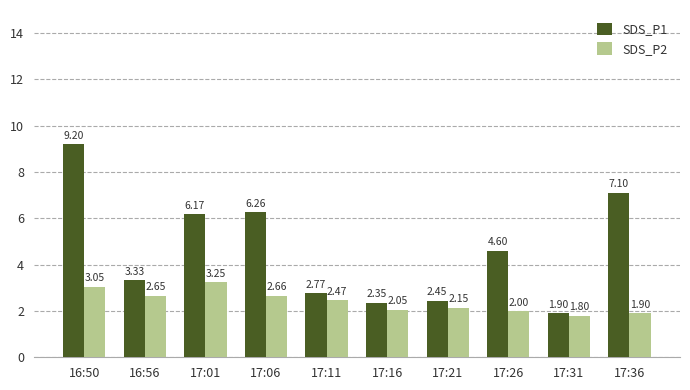

At 17:31, list the series in order from largest to smallest.

SDS_P1, SDS_P2